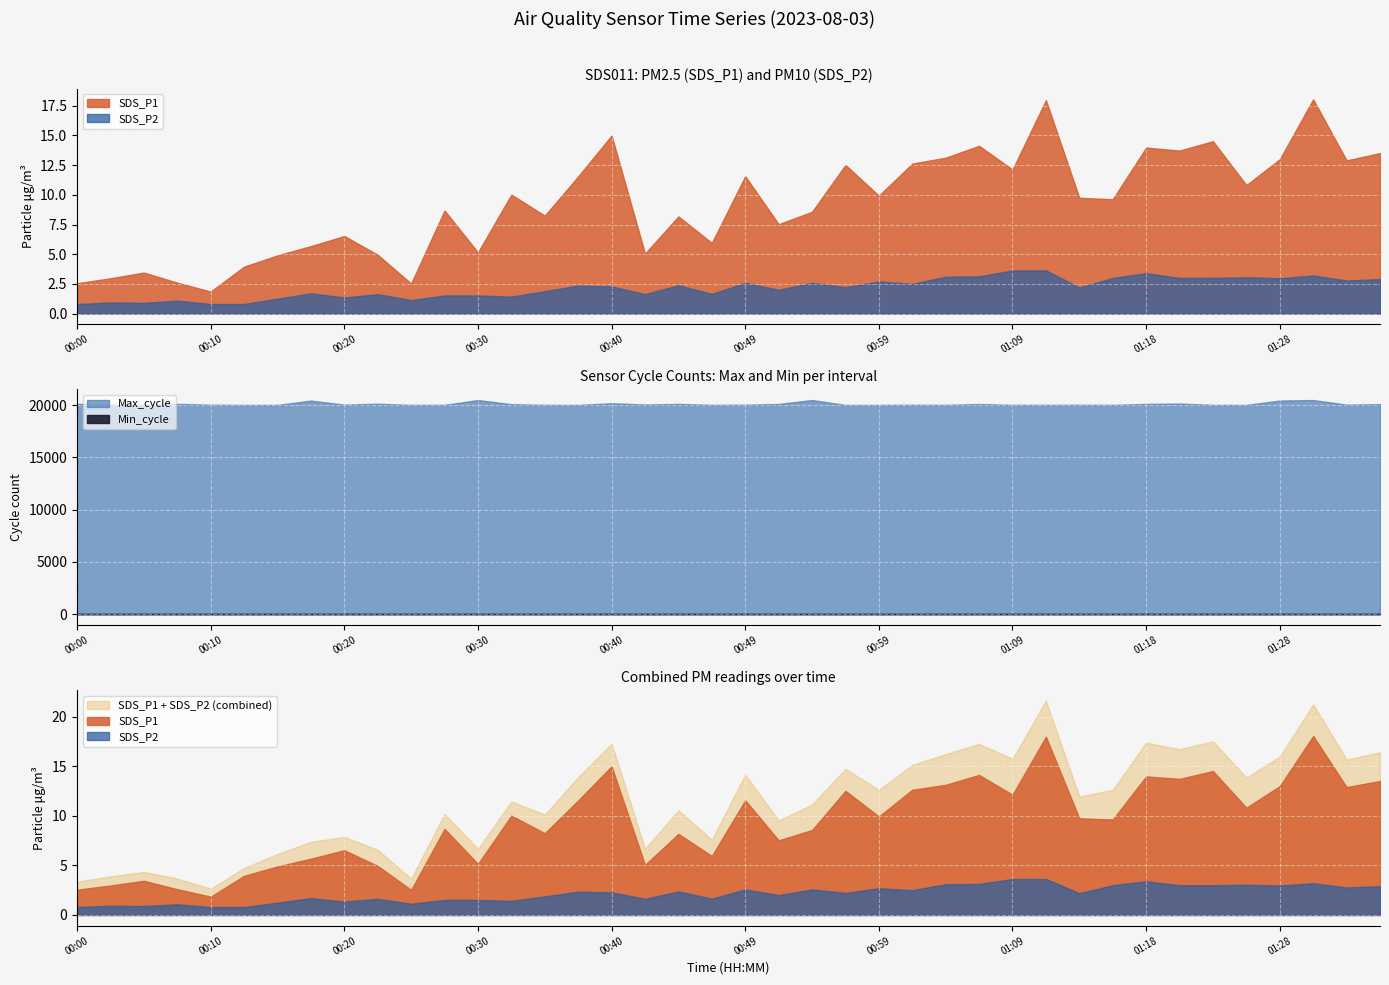

At which label does SDS_P1 reach its minimum?

00:10